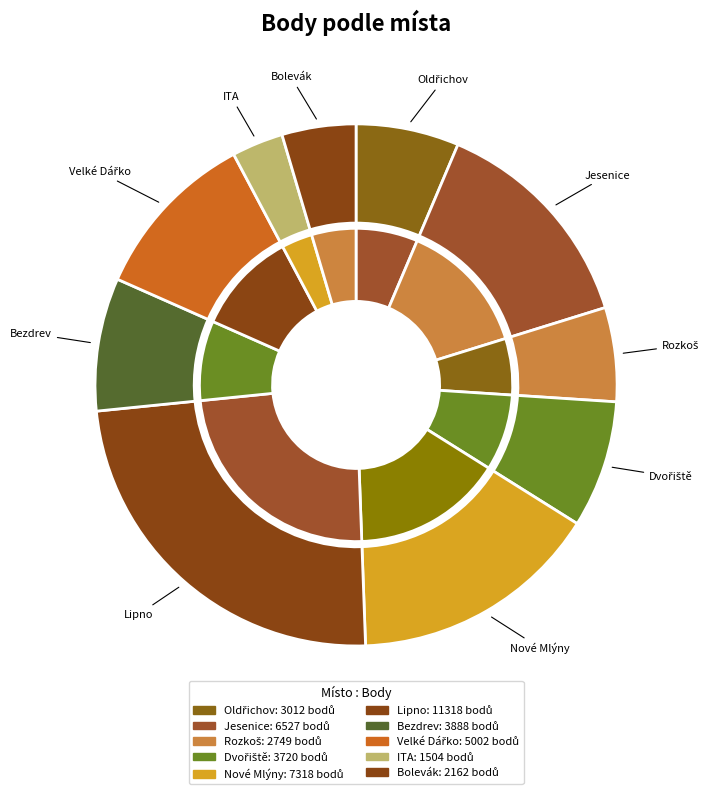

To the nearest percent, what percentage of the pie is Jesenice?

14%